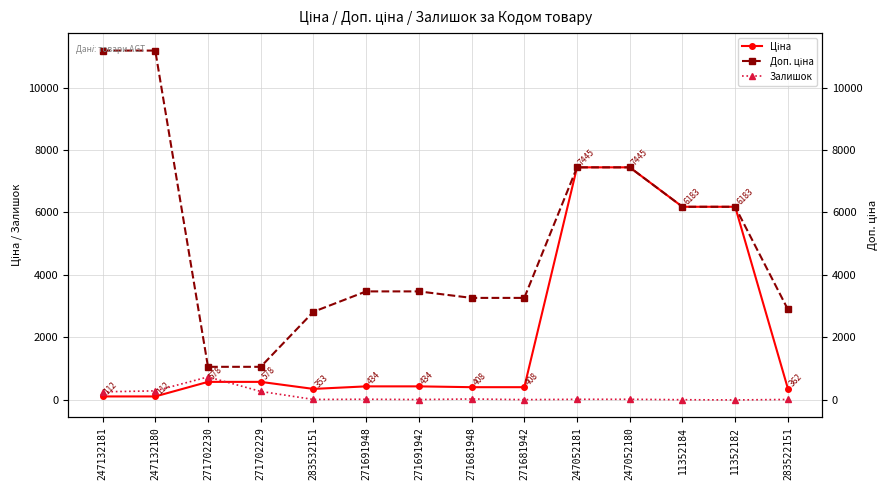

True or false: Ціна has more than 1 points higher than both neighbors.

False